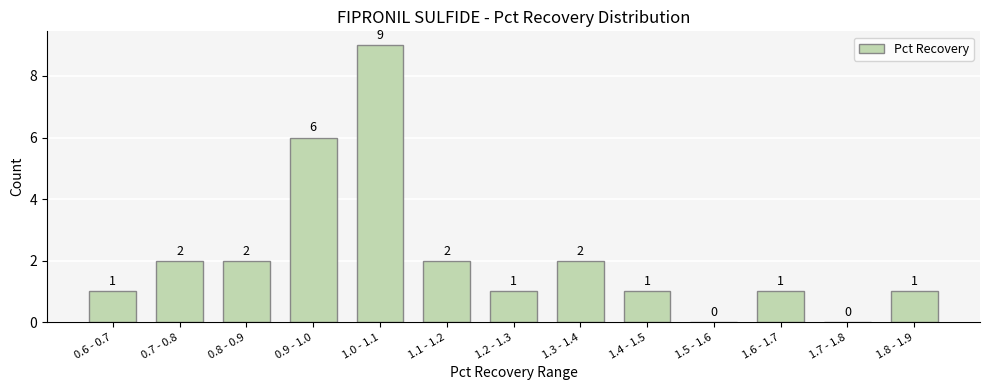

Reading right to left, transcribe all the data shown in this chart.

1.8 - 1.9=1	1.7 - 1.8=0	1.6 - 1.7=1	1.5 - 1.6=0	1.4 - 1.5=1	1.3 - 1.4=2	1.2 - 1.3=1	1.1 - 1.2=2	1.0 - 1.1=9	0.9 - 1.0=6	0.8 - 0.9=2	0.7 - 0.8=2	0.6 - 0.7=1